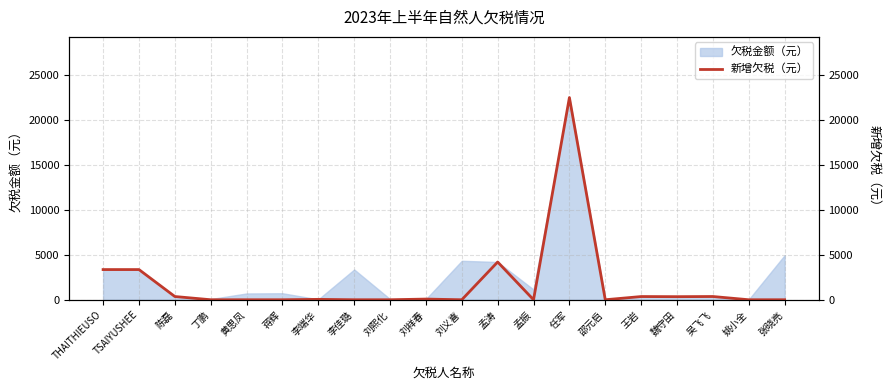

Does the chart display data point markers on the line(s)?

No